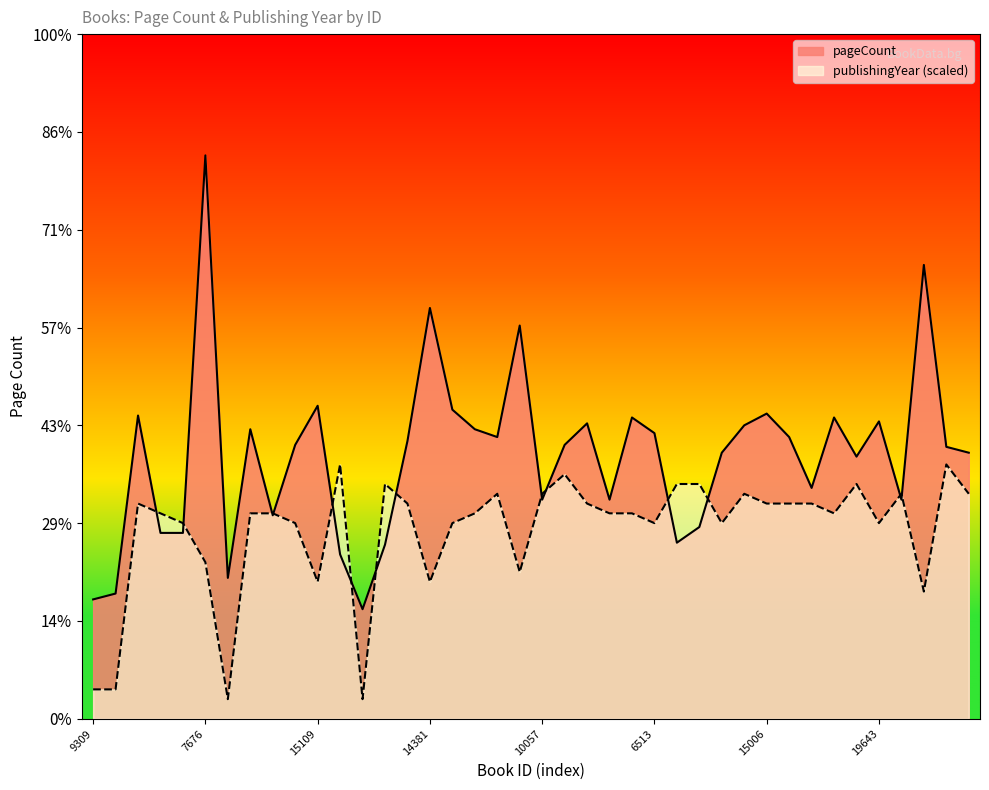

Which series ends up on top after the final intersection of publishingYear and pageCount?

pageCount